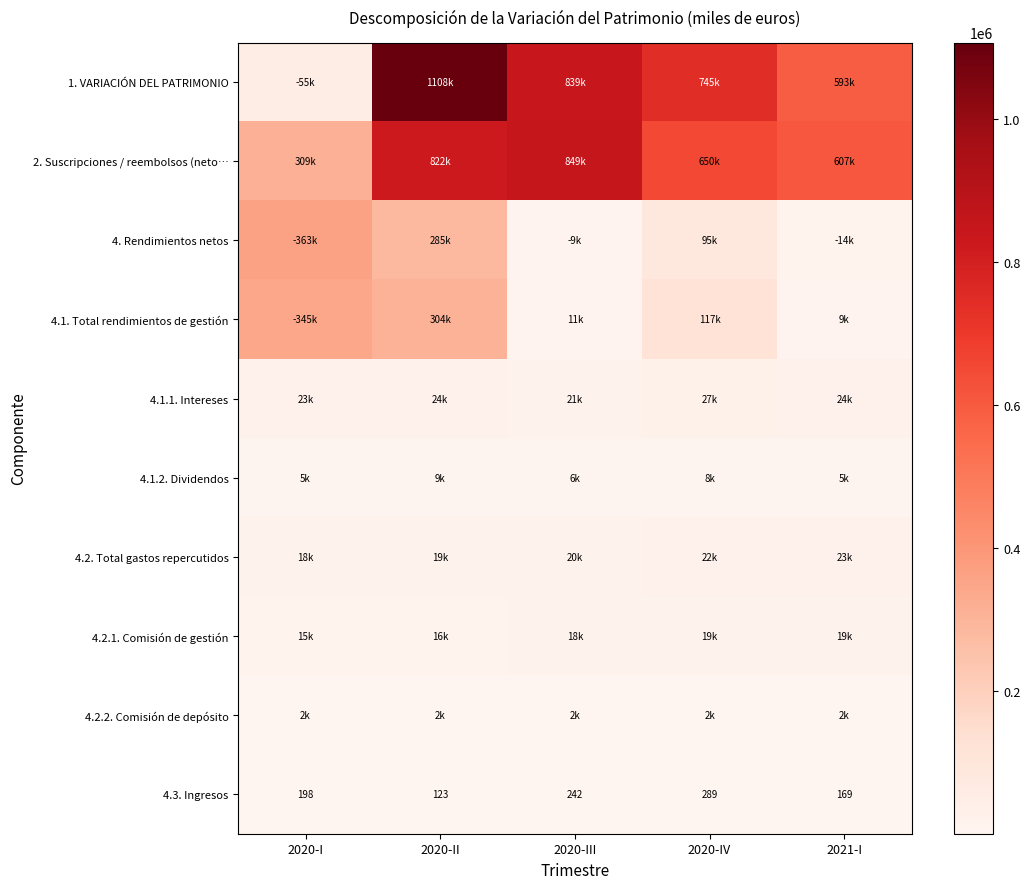

The 4.3. Ingresos series shows 169 at 2021-I. True or false?

True